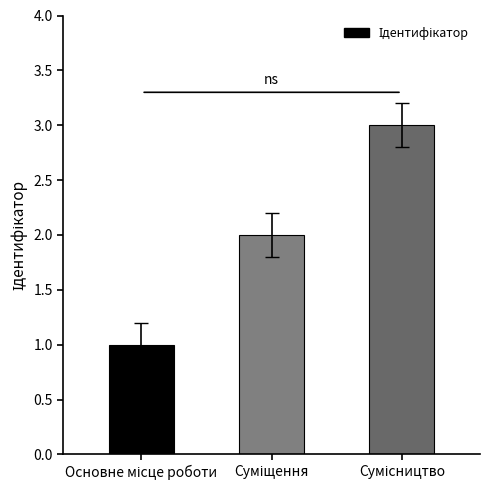

What is the maximum value shown in the chart?

3